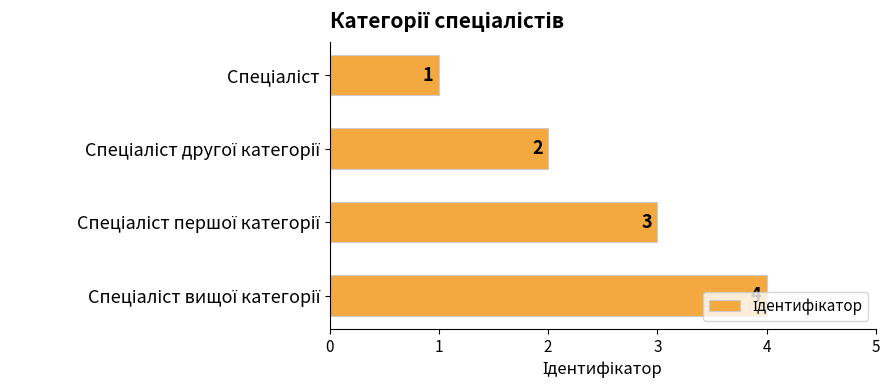

How many series are shown in this chart?

1